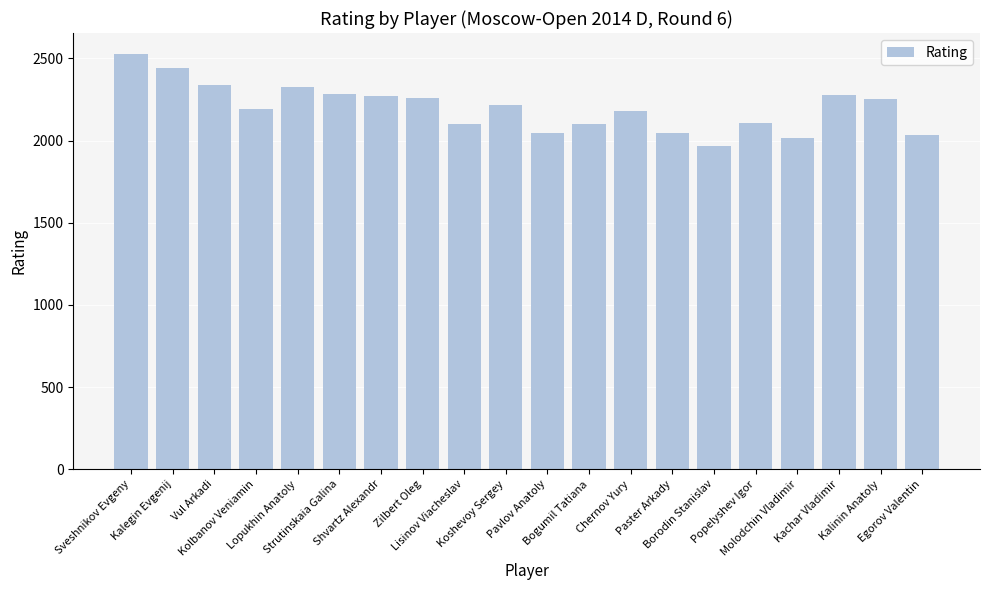

Approximately how many times larger is the value at Kachar Vladimir compared to Bogumil Tatiana?

1.1